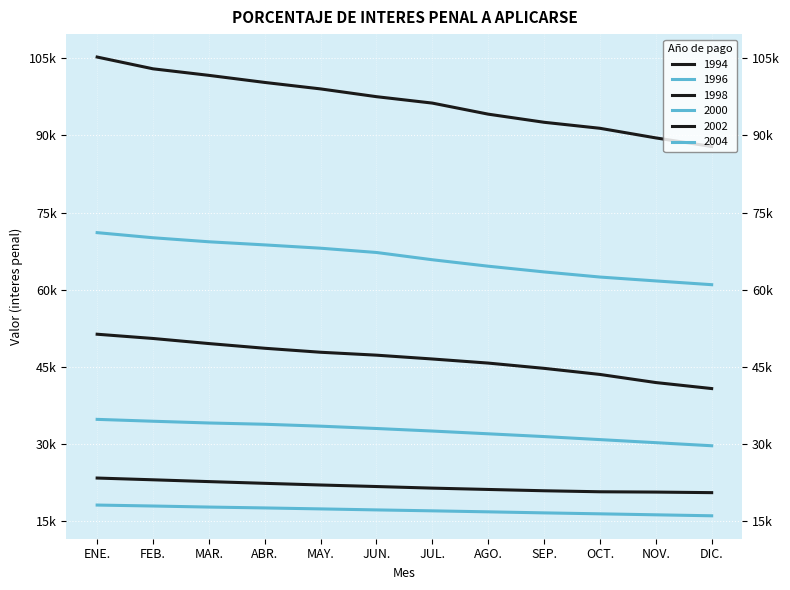

Which category has the lowest value in the 1998 series?

DIC.